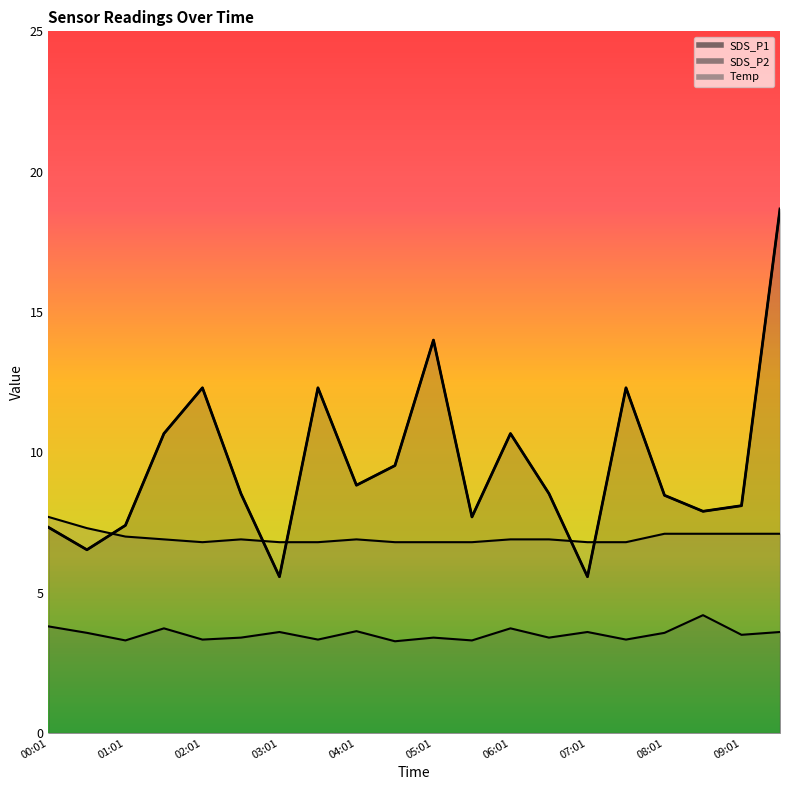

The value at 15 is 3.6. True or false?

False